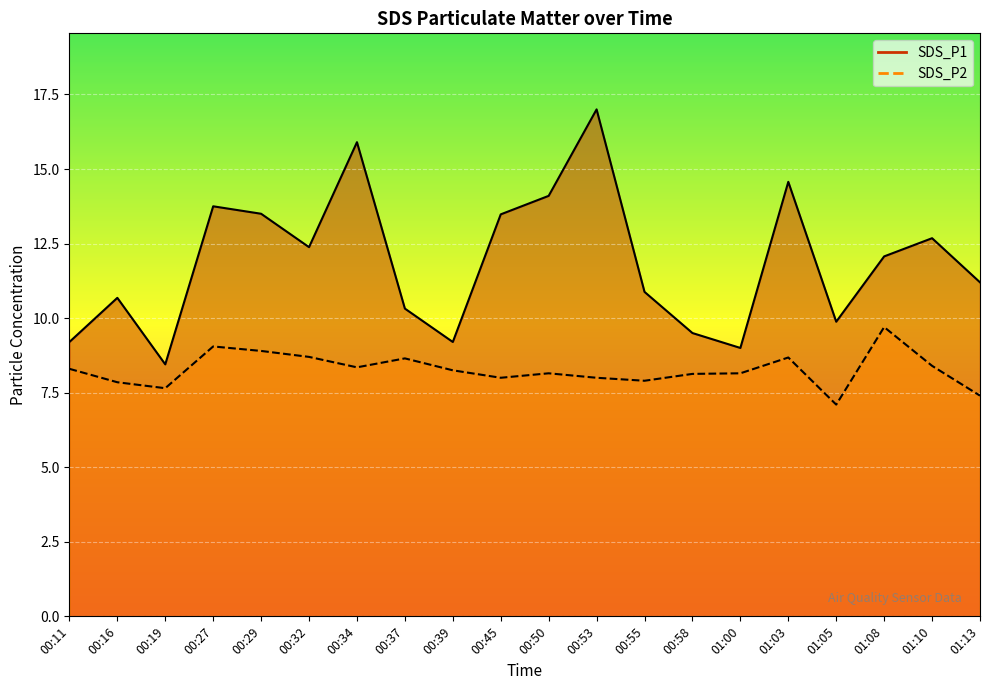

Which series has the widest spread of values?

SDS_P1